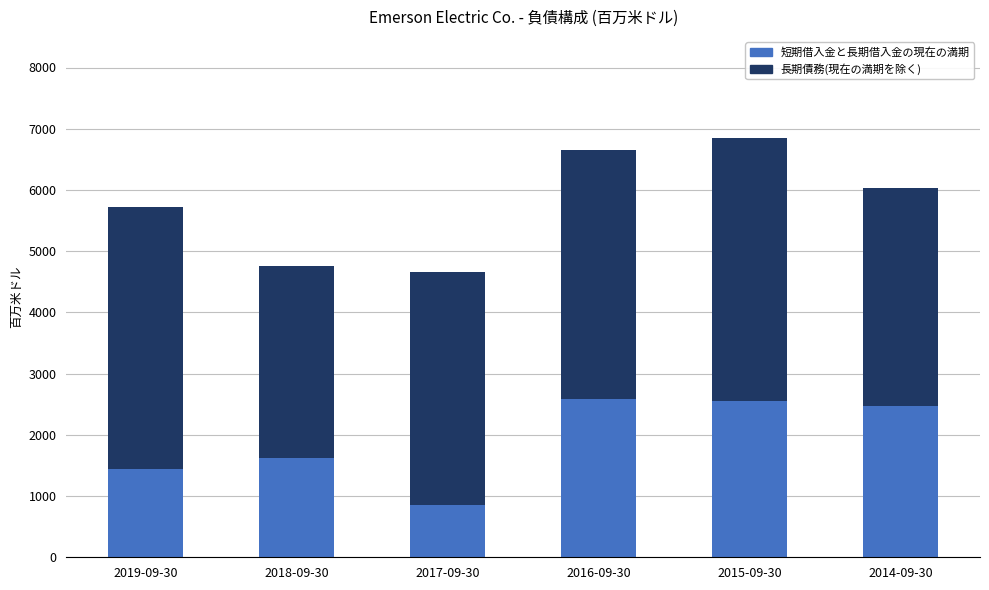

What is the minimum value for 短期借入金と長期借入金の現在の満期?

862